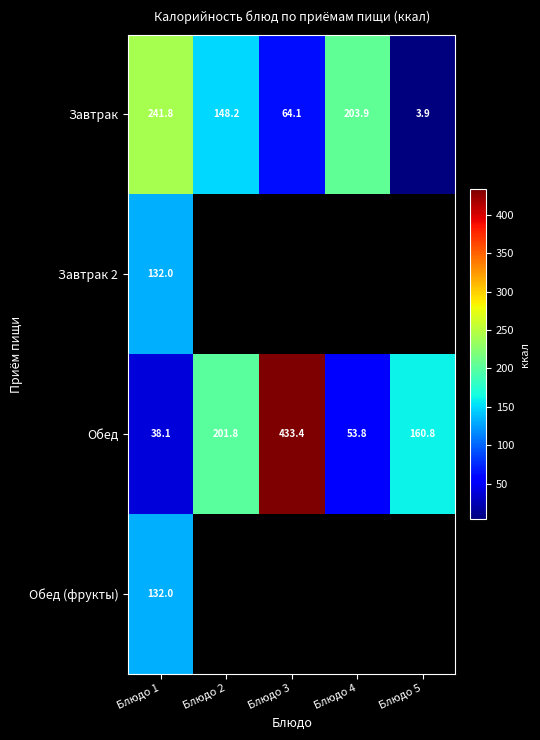

What is the difference between the Обед values at Блюдо 3 and Блюдо 4?

379.6